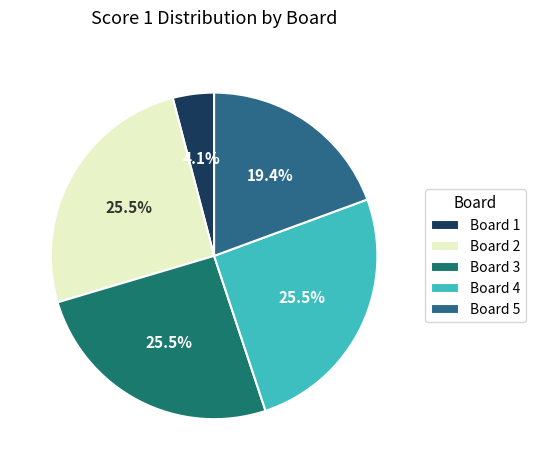

Is the sum of Board 1 and Board 4 greater than half?

No